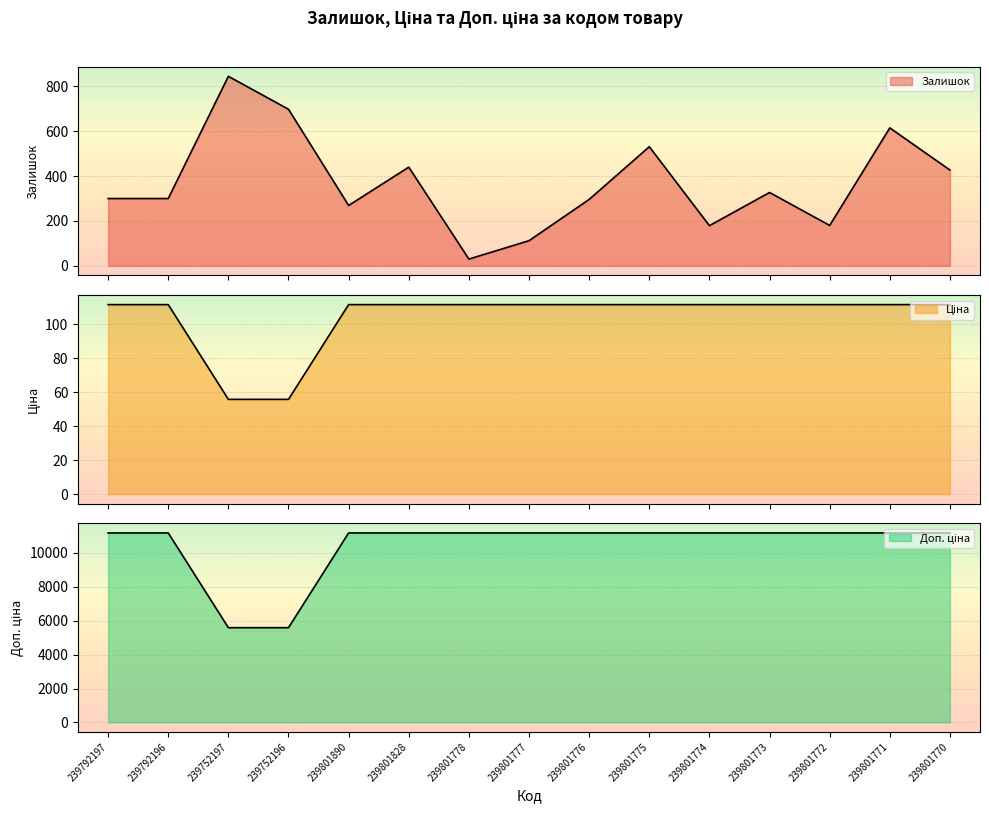

Which series has the largest total across all categories?

Доп. ціна